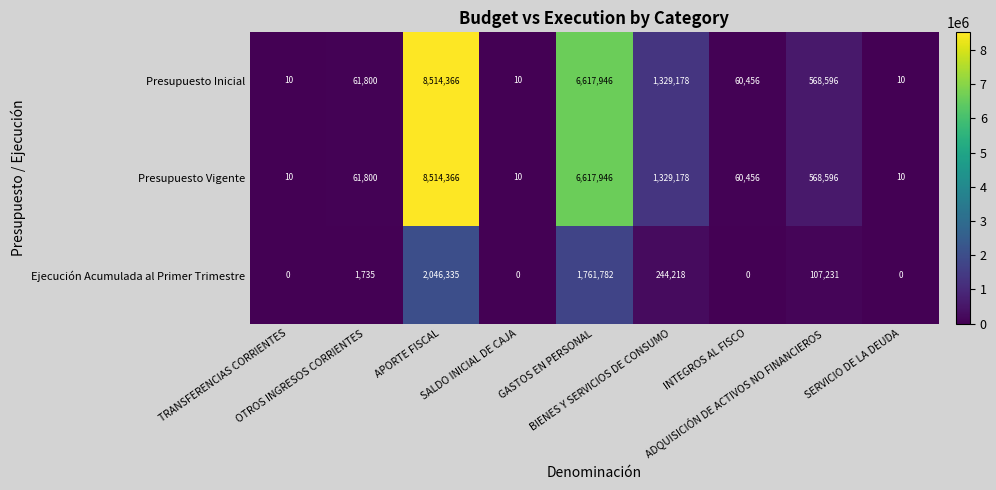

What is the average value of the Presupuesto Vigente series?

1905819